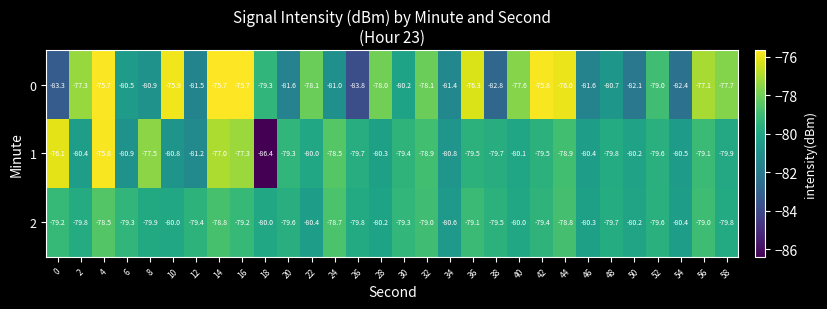

What is the difference between the second highest and minimum values in the 1 series?

10.3